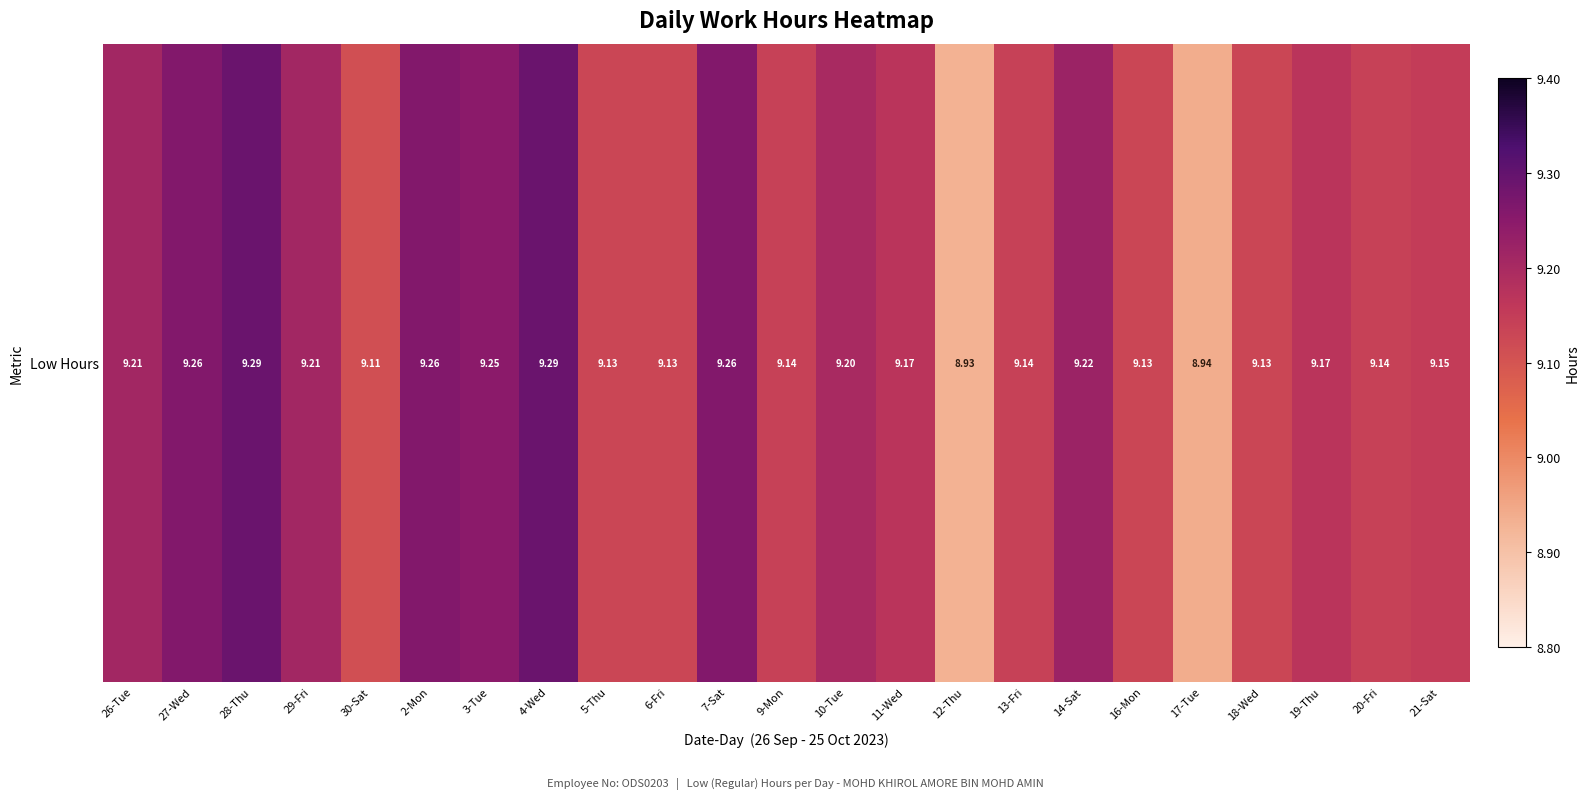

What is the sum of all values?

210.9